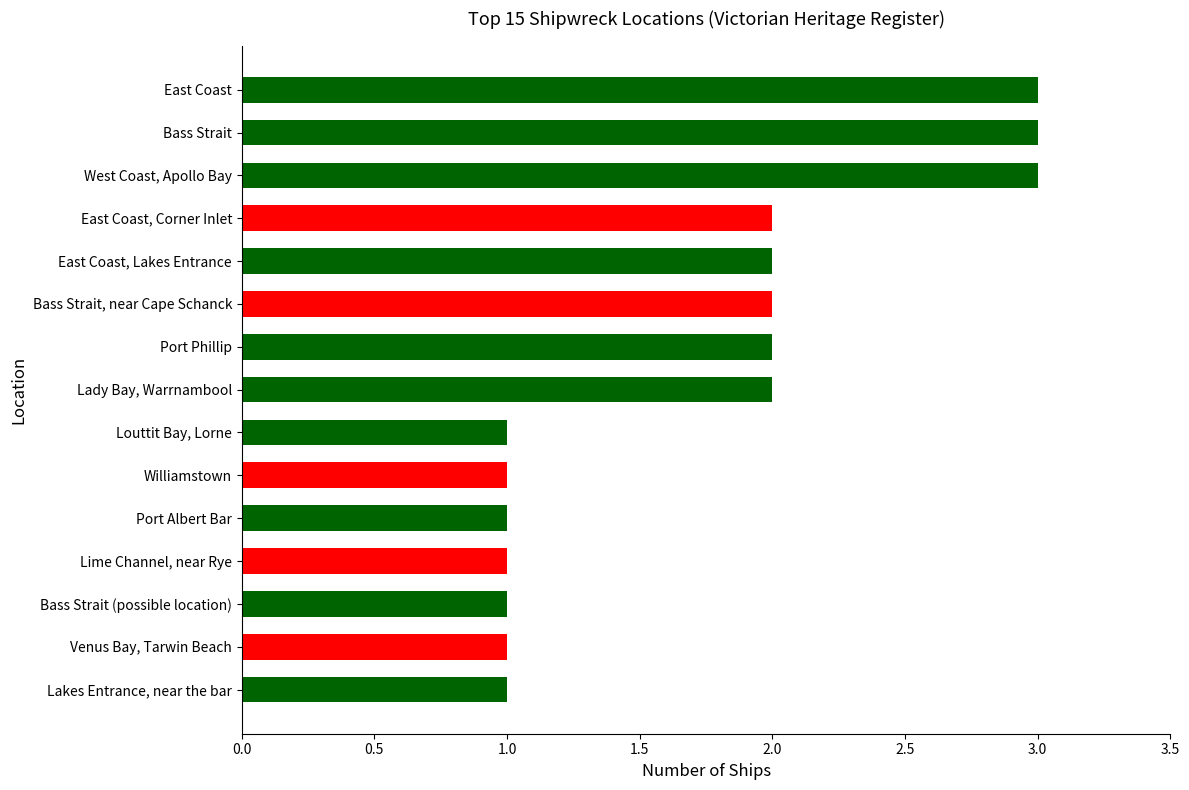

True or false: the data shows 5 at East Coast.

False